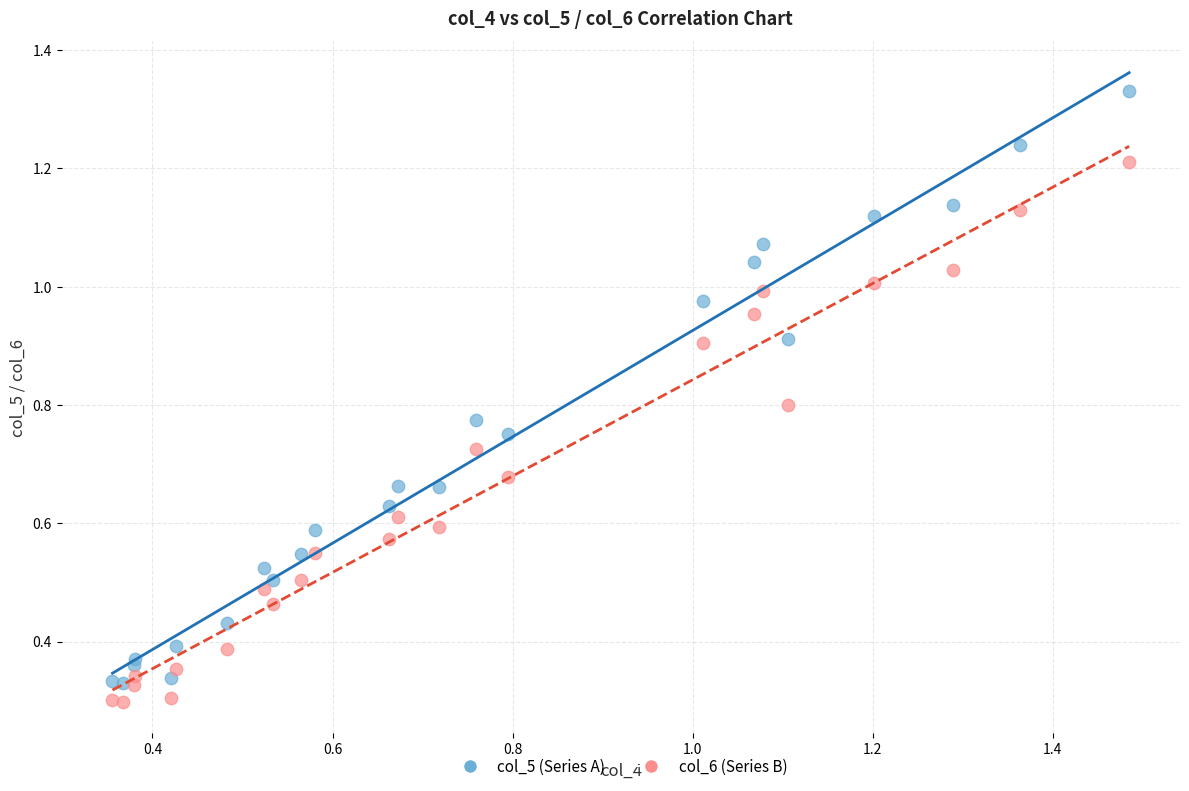

Which series contains the lowest Y value?

col_6 (Series B)